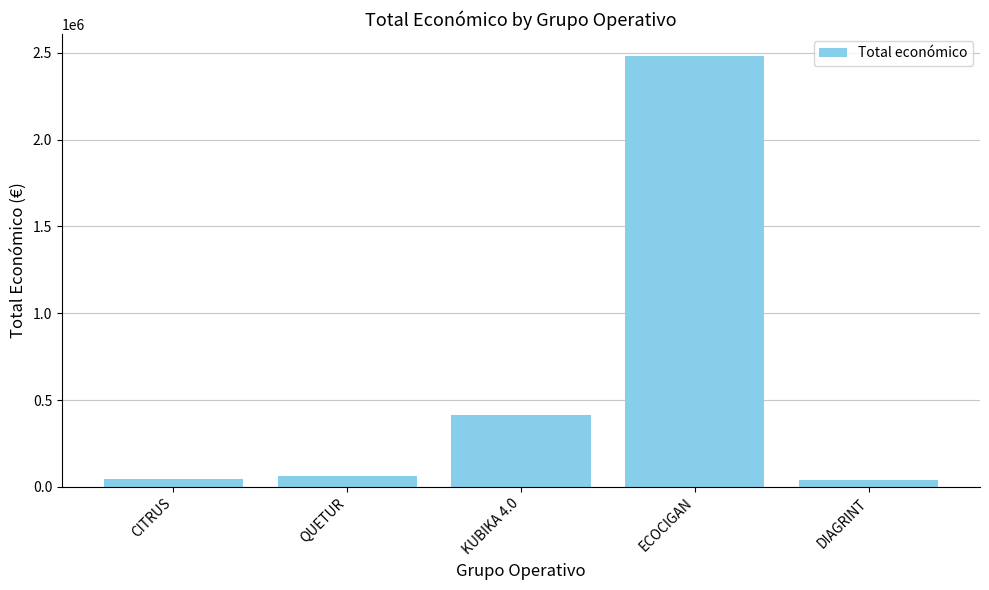

What is the change in value from KUBIKA 4.0 to ECOCIGAN?

+2068926